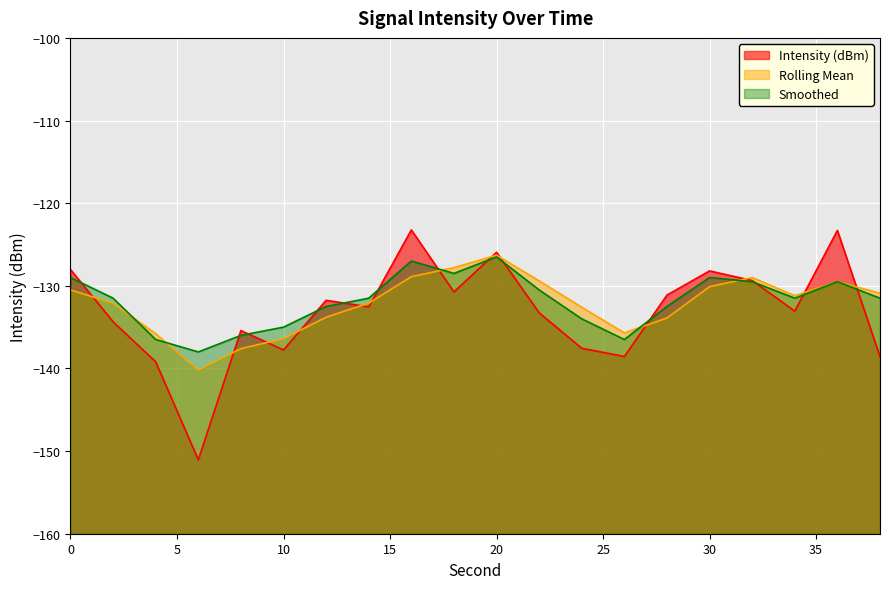

What are all the series names shown in the legend?

Intensity (dBm), Rolling Mean, Smoothed